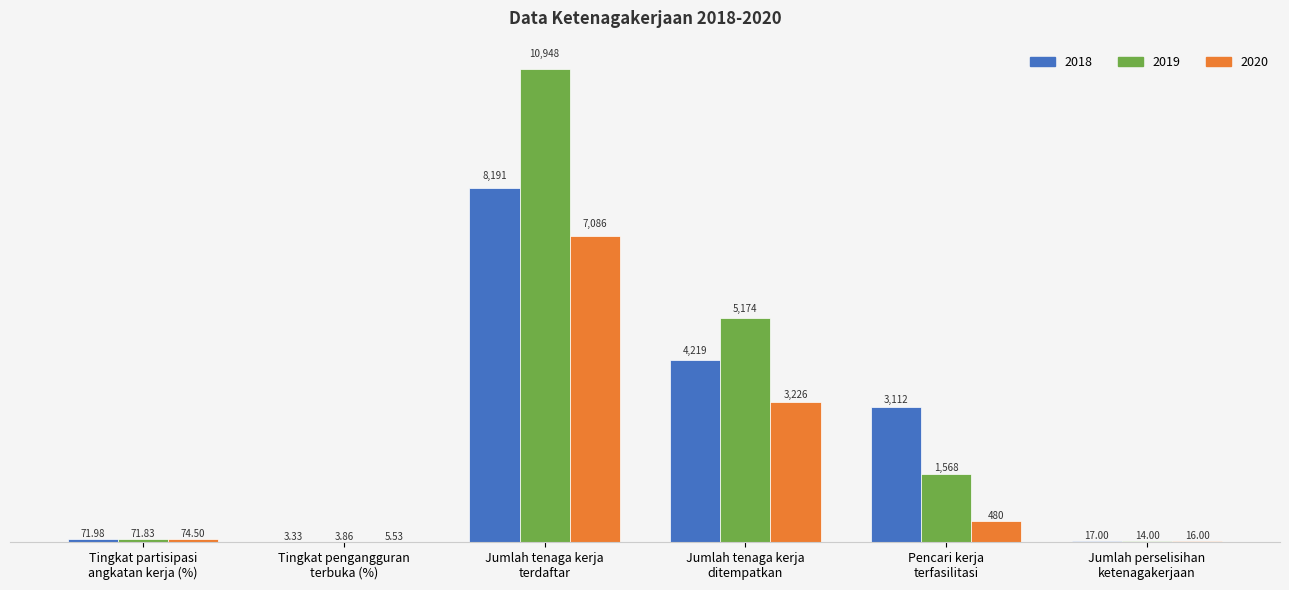

What is the sum of all 2020 values?

10888.0